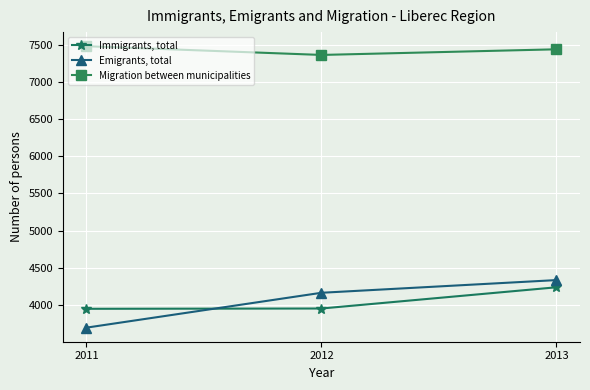

The Immigrants, total series shows 2073 at 2011. True or false?

False